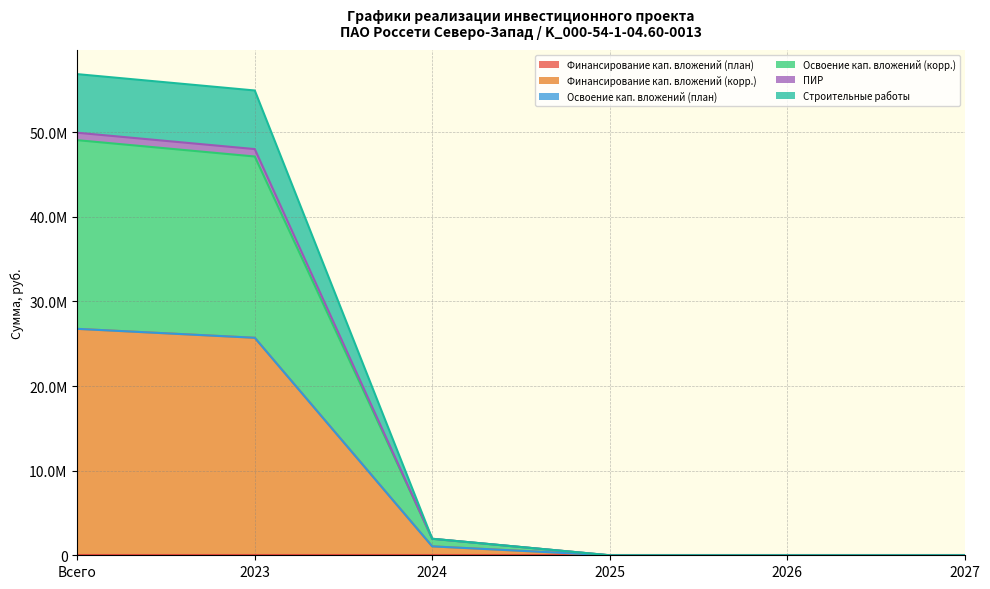

Where does the Строительные работы series first go above 1950090?

Всего